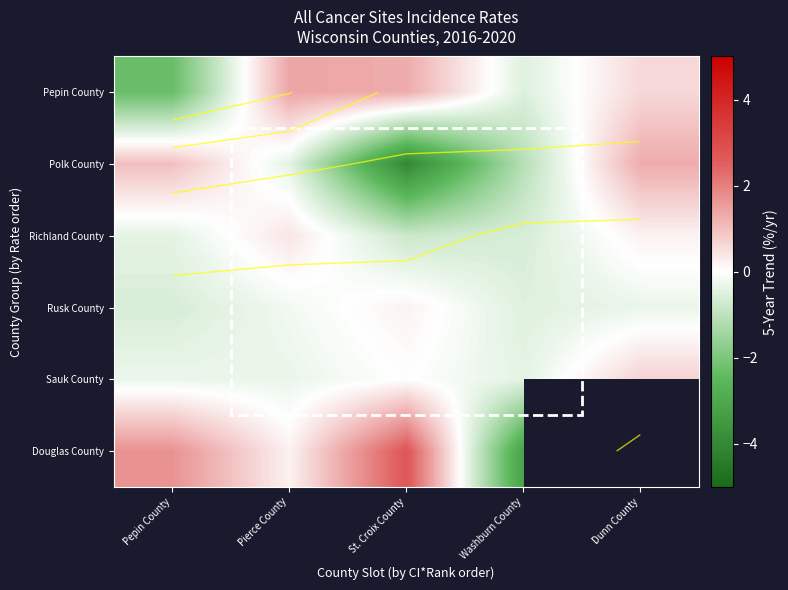

Between Washburn County and St. Croix County, which is larger?

St. Croix County